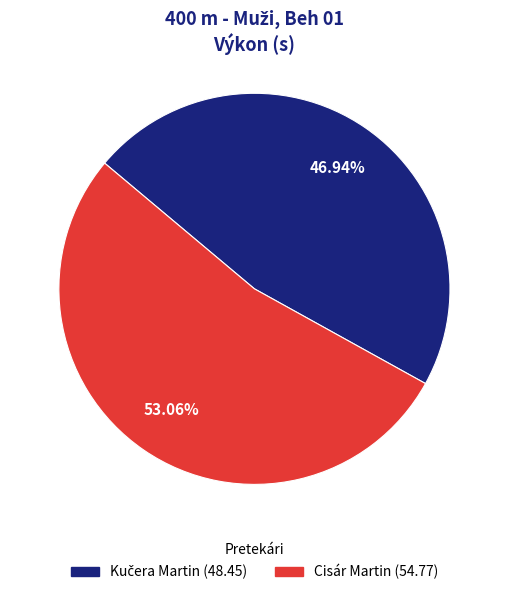

What is the largest slice in the pie chart?

Cisár Martin